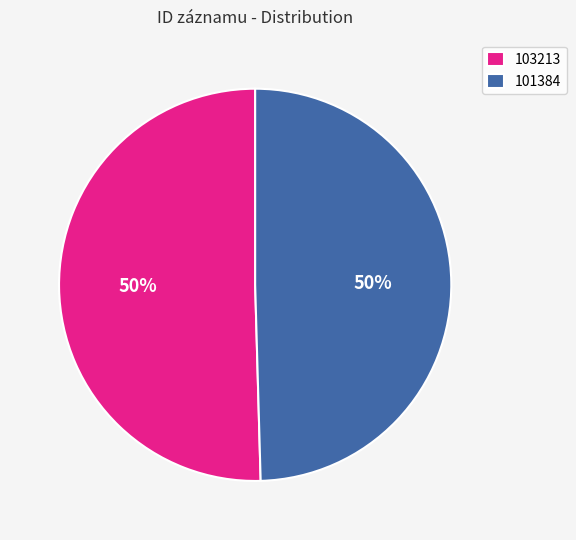

To the nearest percent, what is the combined percentage of 103213 and 101384?

100%